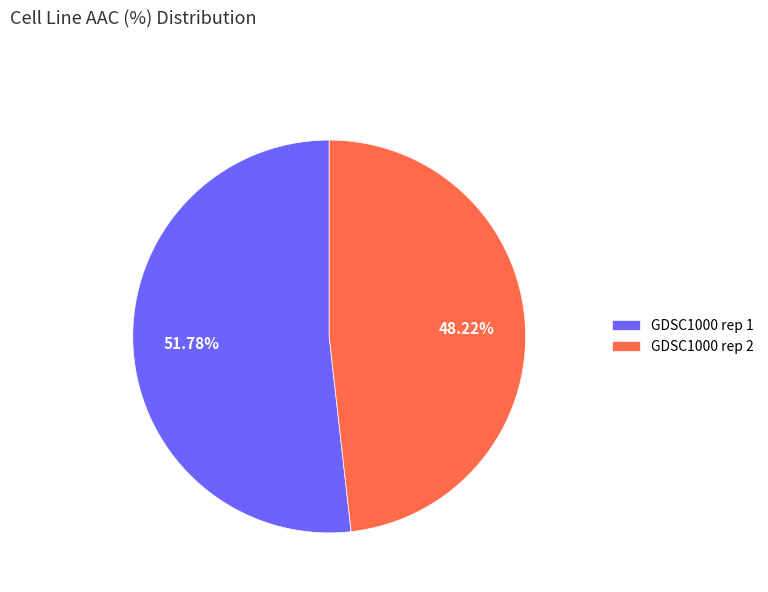

Which category has the smallest portion of the pie?

GDSC1000 rep 2